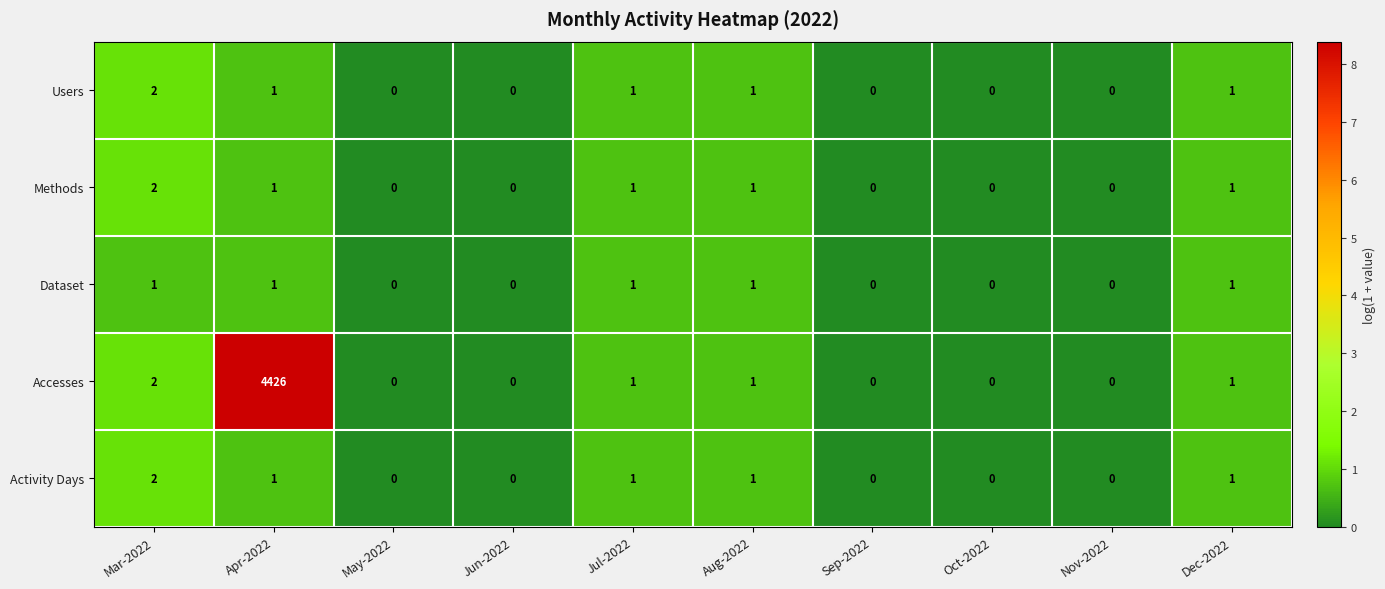

The Methods series shows 1 at Jul-2022. True or false?

True